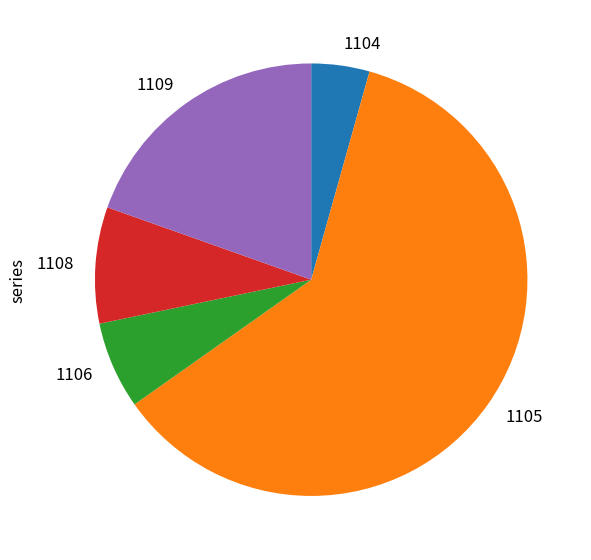

What is the ratio of the value at 1106 to the value at 1109?

0.3